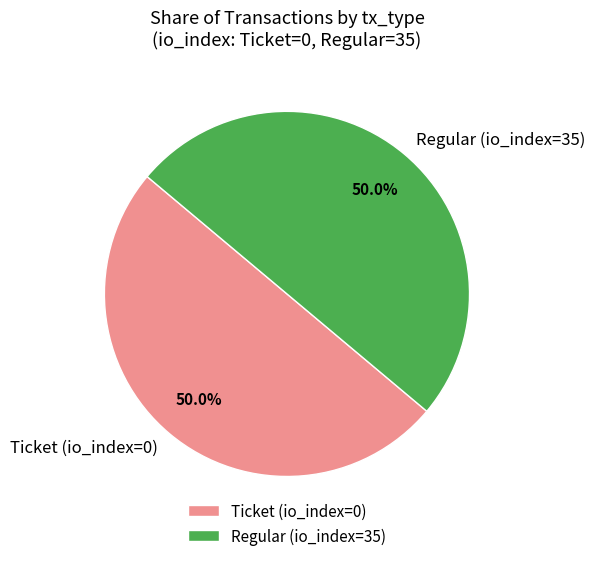

To the nearest percent, what portion does Regular (io_index=35) represent?

50%